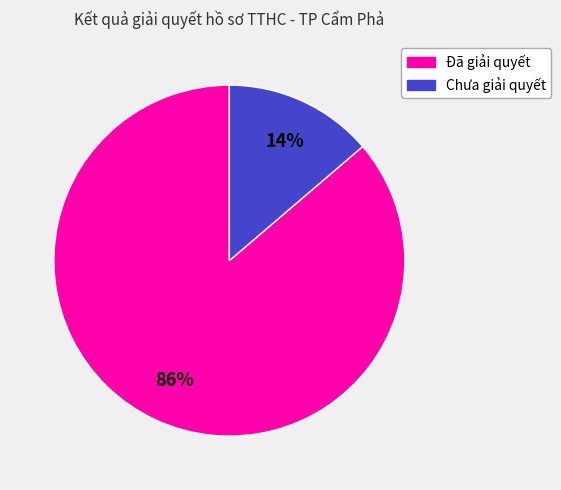

Do Chưa giải quyết and Đã giải quyết together represent more than half of the pie?

Yes